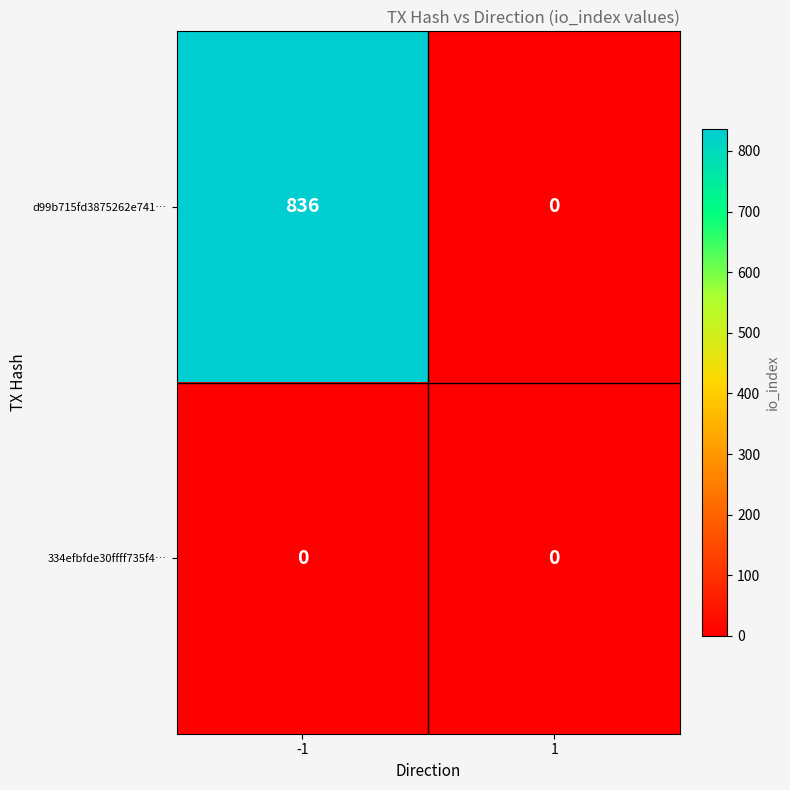

Which series has the widest spread of values?

d99b715fd3875262e741…